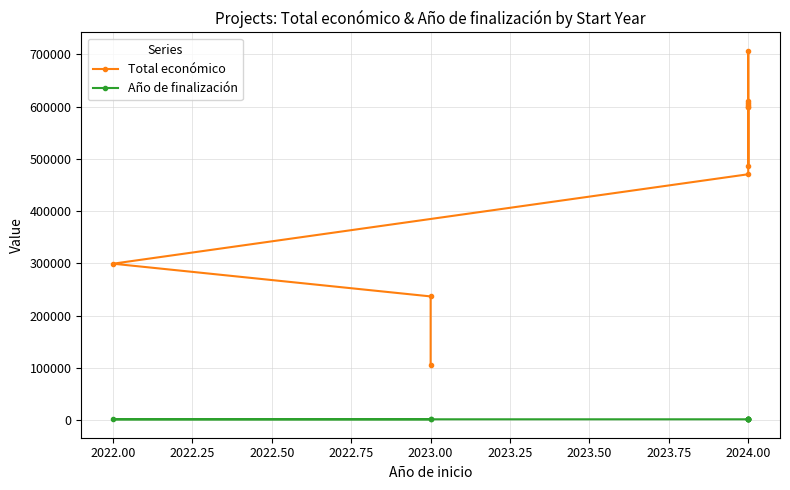

What is the minimum value for Total económico?

105516.0